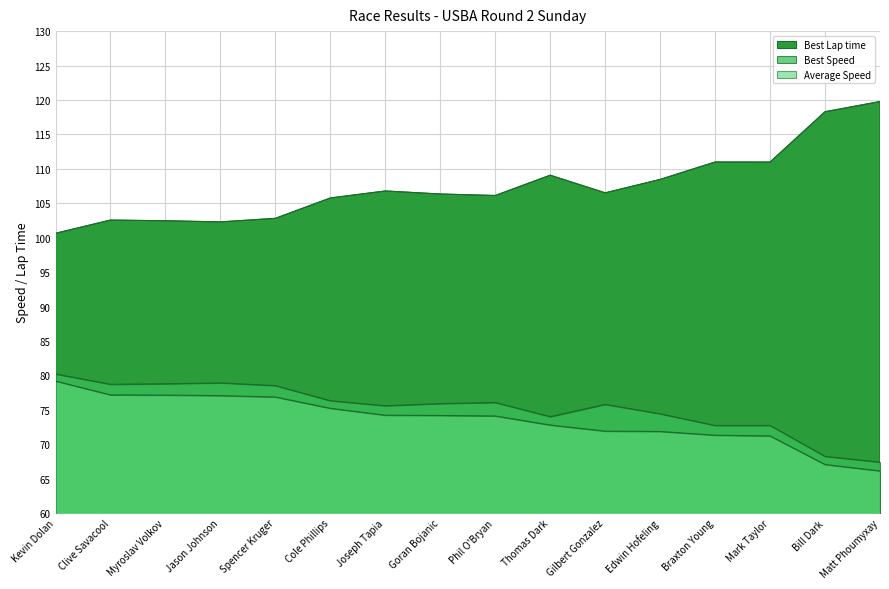

Rank the categories by Best Lap time value from lowest to highest.

Kevin Dolan, Jason Johnson, Myroslav Volkov, Clive Savacool, Spencer Kruger, Cole Phillips, Phil O'Bryan, Goran Bojanic, Gilbert Gonzalez, Joseph Tapia, Edwin Hofeling, Thomas Dark, Mark Taylor, Braxton Young, Bill Dark, Matt Phoumyxay